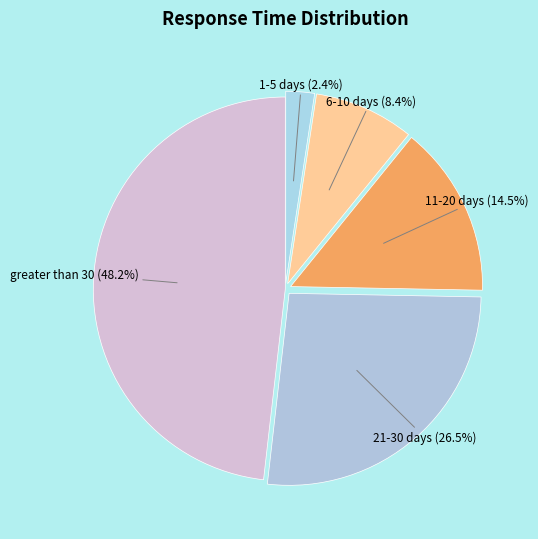

To the nearest percent, what is the combined percentage of 1-5 days and 21-30 days?

29%